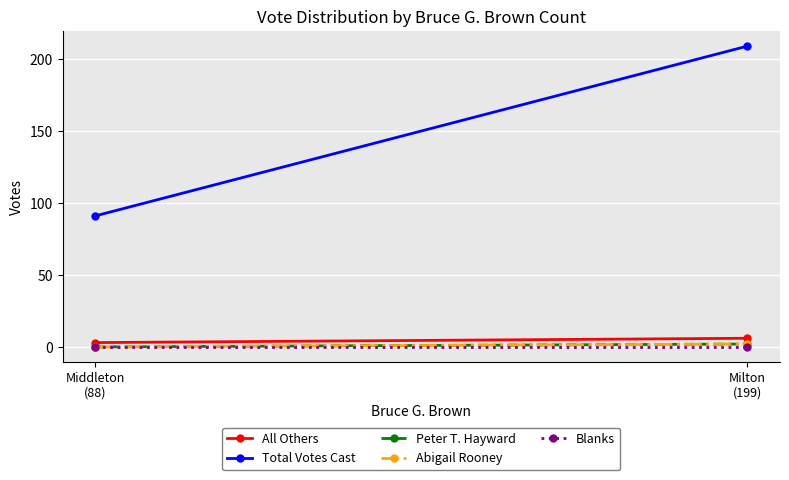

Count the Total Votes Cast values in the range 91 to 209.

2